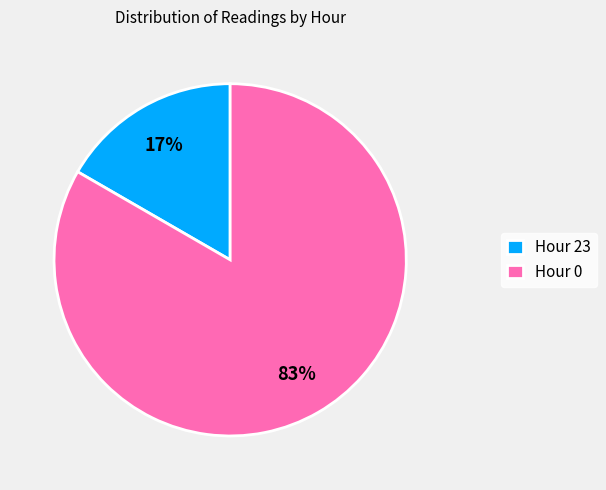

How many segments does this pie chart have?

2